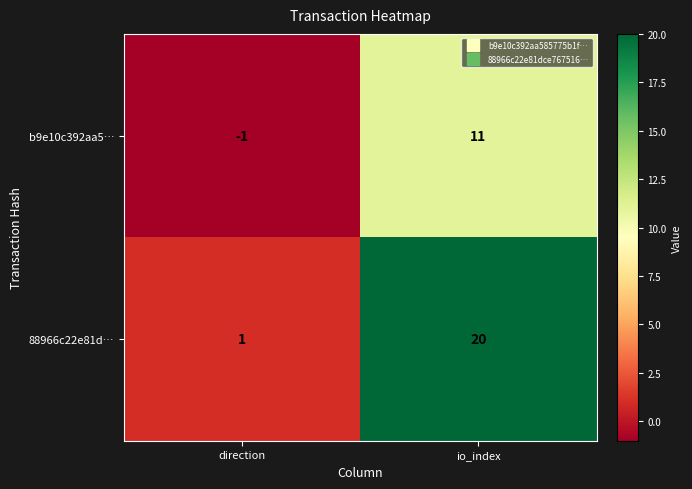

At how many categories does at least one series exceed 8?

1